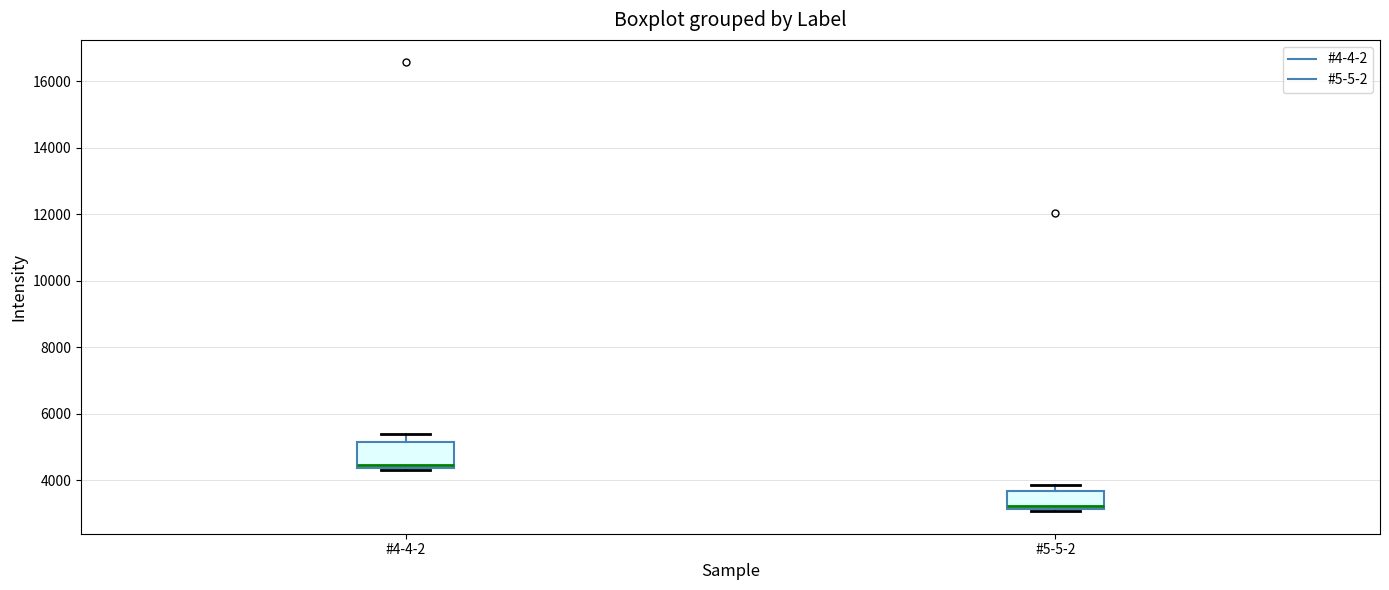

Reading left to right, transcribe this box plot: for each box, give where its median line is, the range the box spans, and where its two whiskers end, as read against the y-axis. The values are not printed on the chart, so give them approximately, as read against the axis.

#4-4-2: median 4400 (just above the box's lower edge), box 4400 to 5200, whiskers 4400 to 5400
#5-5-2: median 3200 (just above the box's lower edge), box 3200 to 3600, whiskers 3000 to 3800